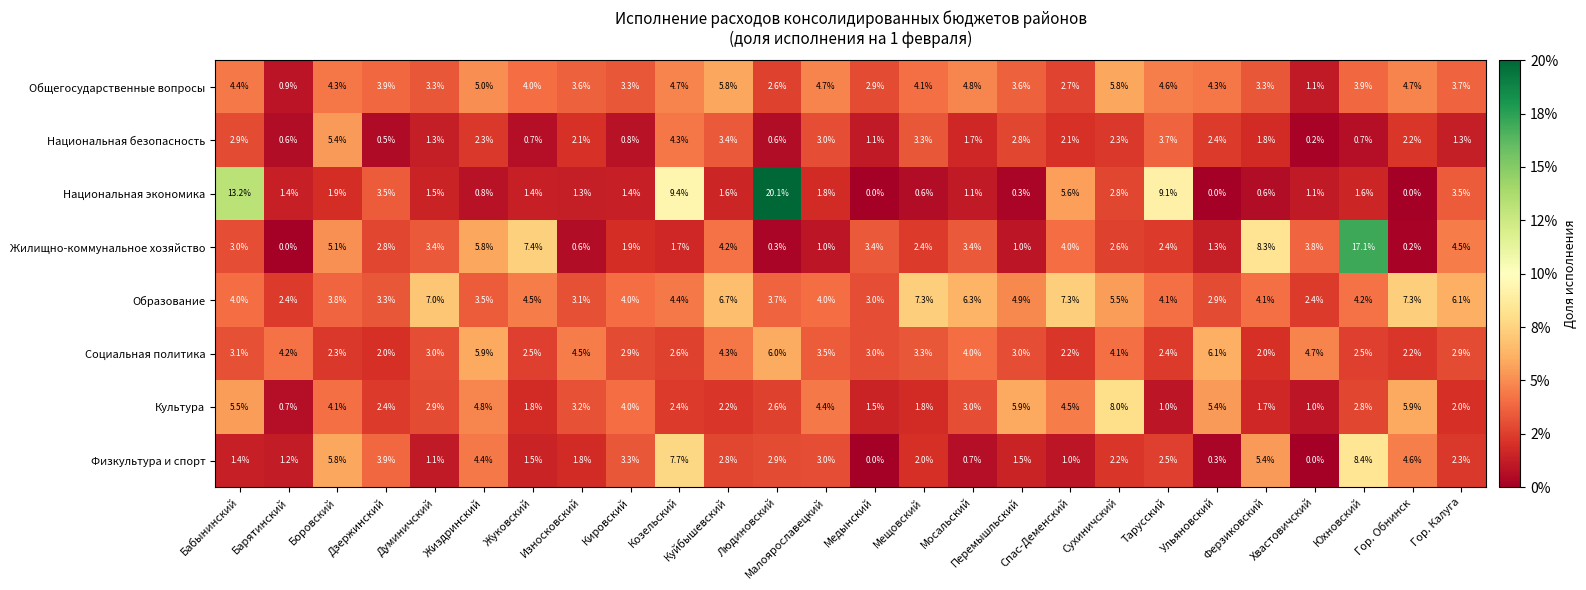

Read the Культура value at Медынский.

1.5